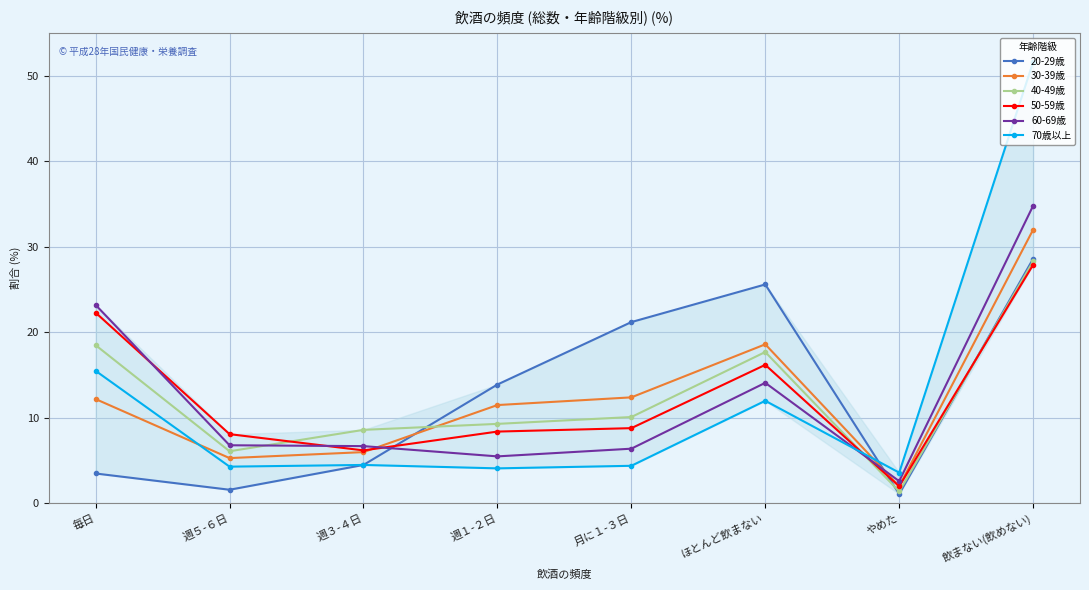

What is the sum of all 30-39歳 values?

100.0